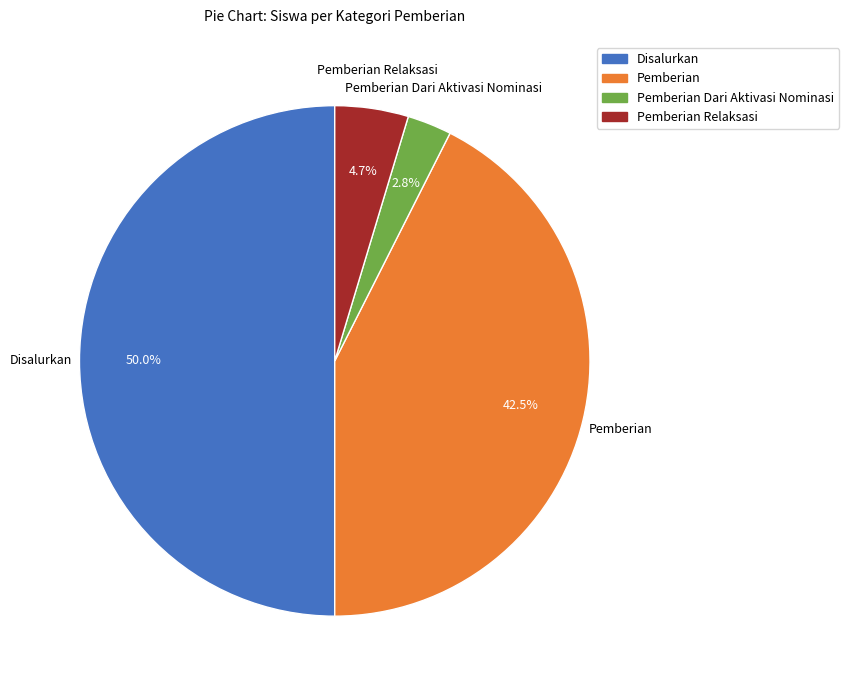

How many slices are in this pie chart?

4